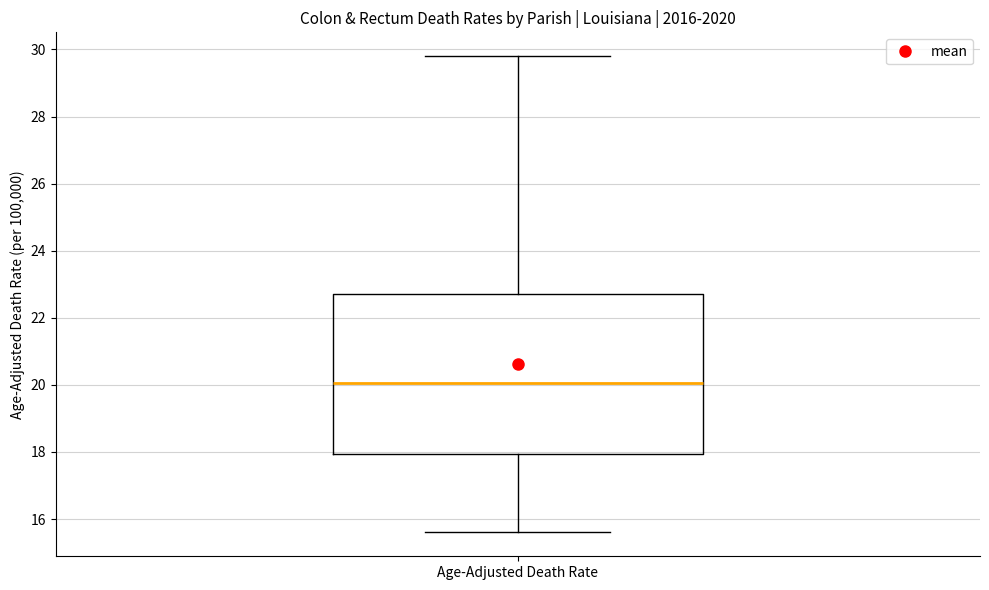

Where does the median line of the box for Age-Adjusted Death Rate sit on the y-axis? The values are not printed on the chart, so give them approximately, as read against the axis.

20.0